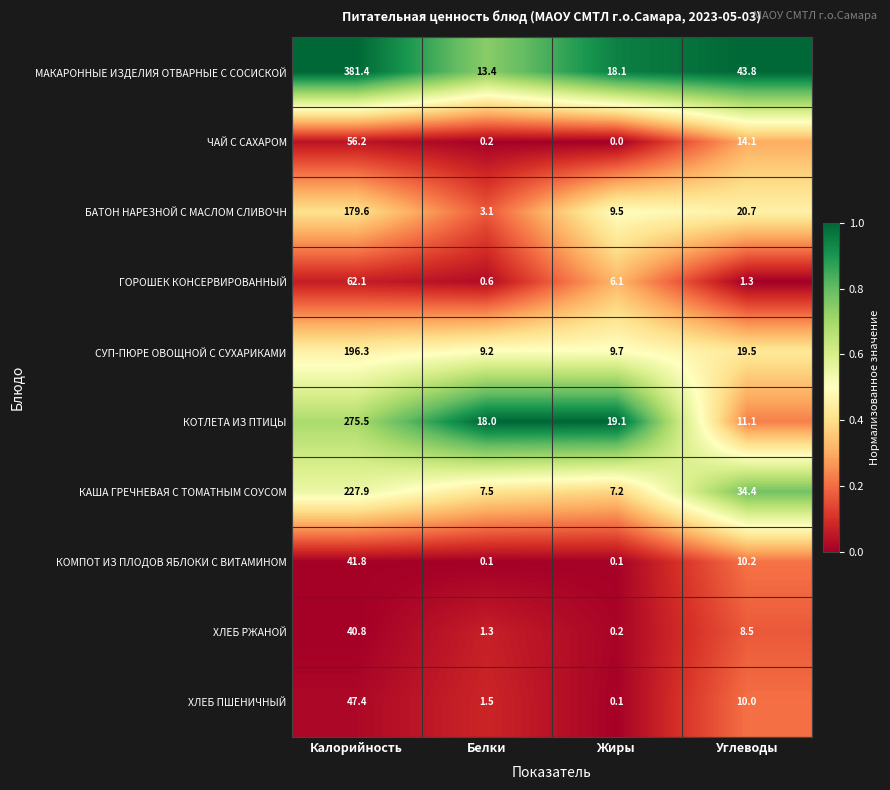

Which category has the lowest value across all series?

Жиры